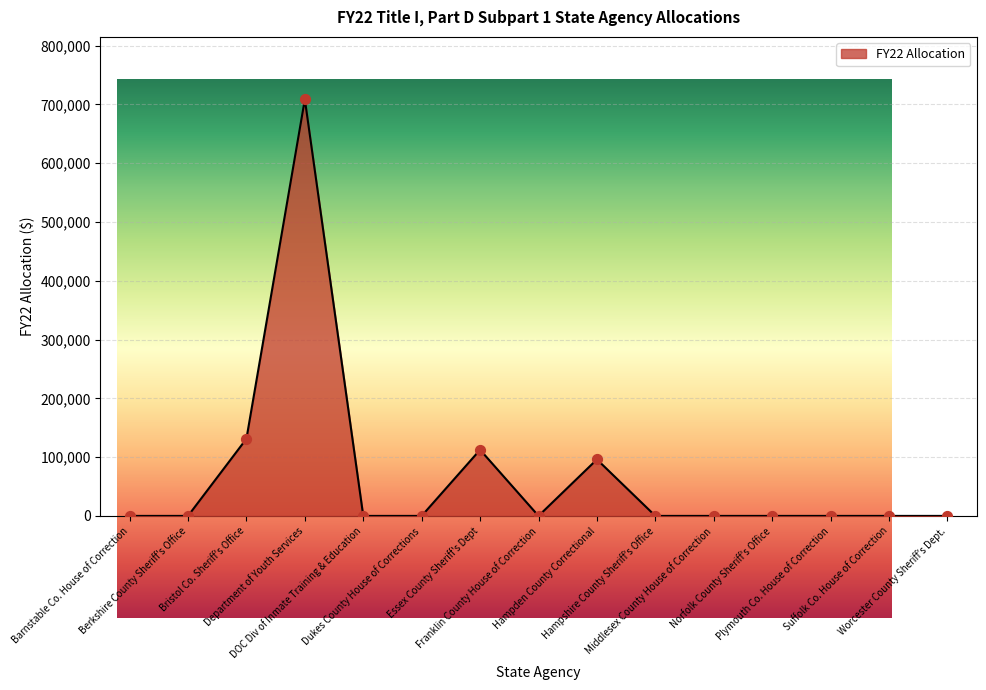

Which has a higher value, Hampshire County Sheriff's Office or Barnstable Co. House of Correction?

Hampshire County Sheriff's Office